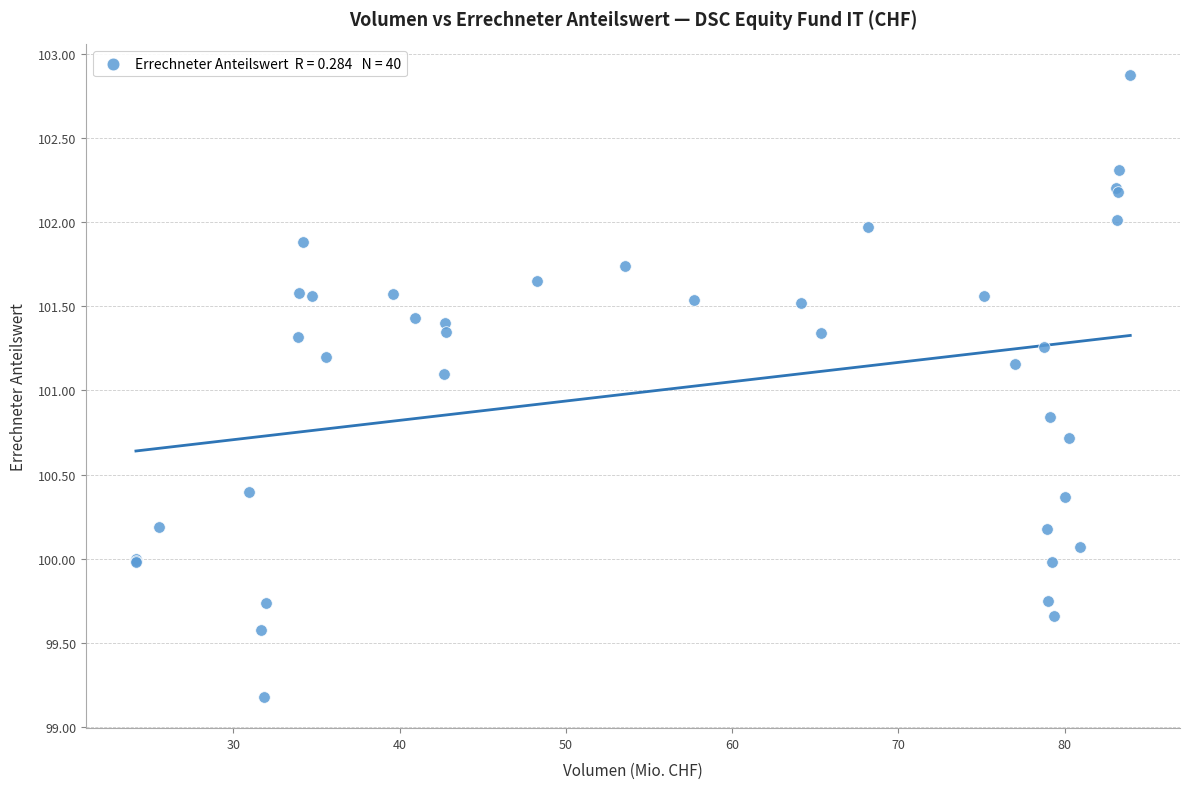

What Y value in the scatter plot is closest to 101?

101.1